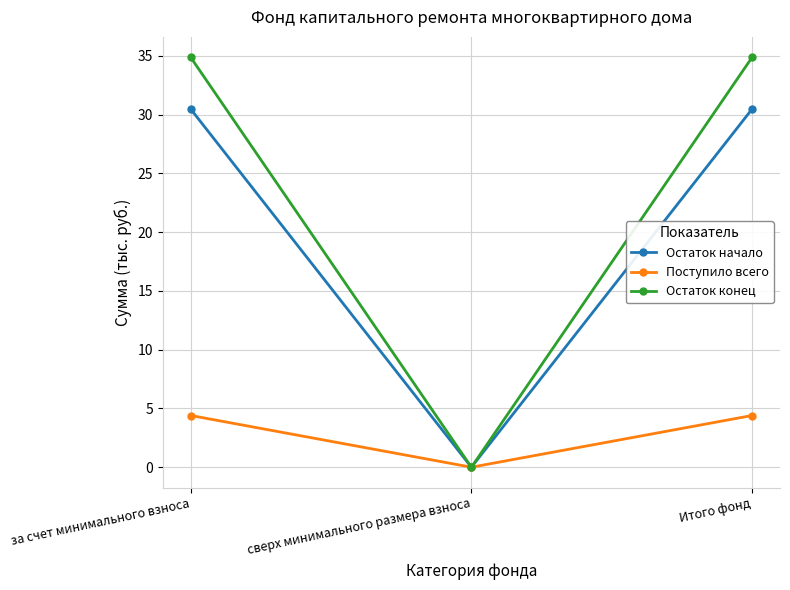

What is the difference between the highest and lowest values at Итого фонд?

30.5